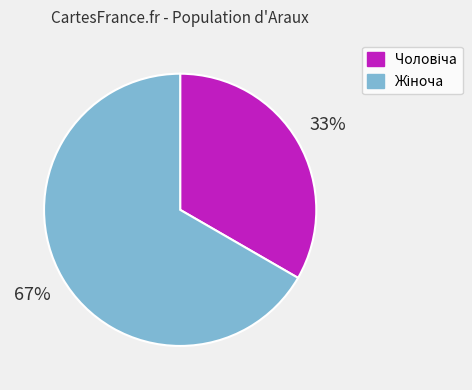

To the nearest percent, what is the average slice percentage?

50%